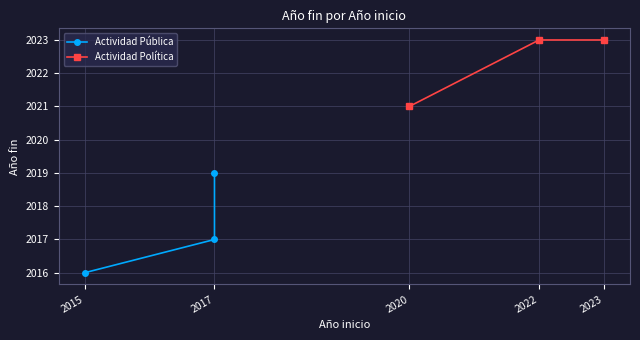

Is it true that Actividad Política equals 2023 at 2023?

True